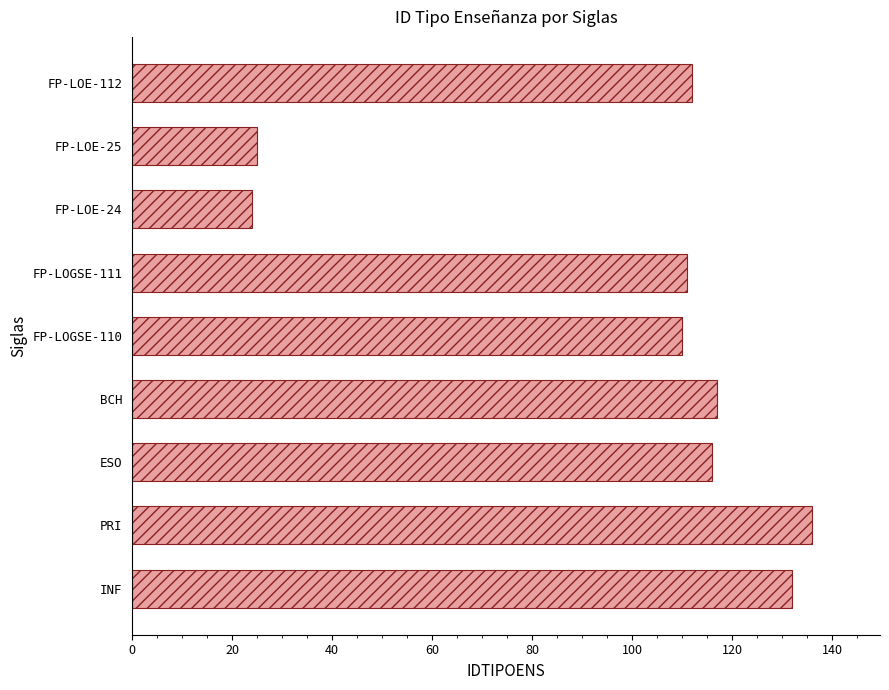

What is the minimum value shown in the chart?

24